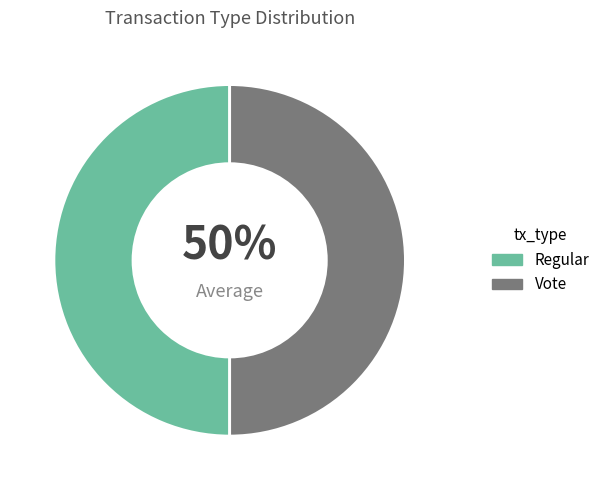

Approximately how many times larger is the value at Vote compared to Regular?

1.0